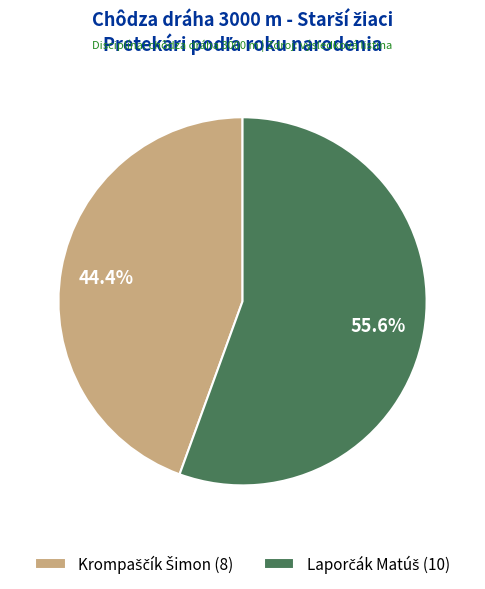

How many segments does this pie chart have?

2